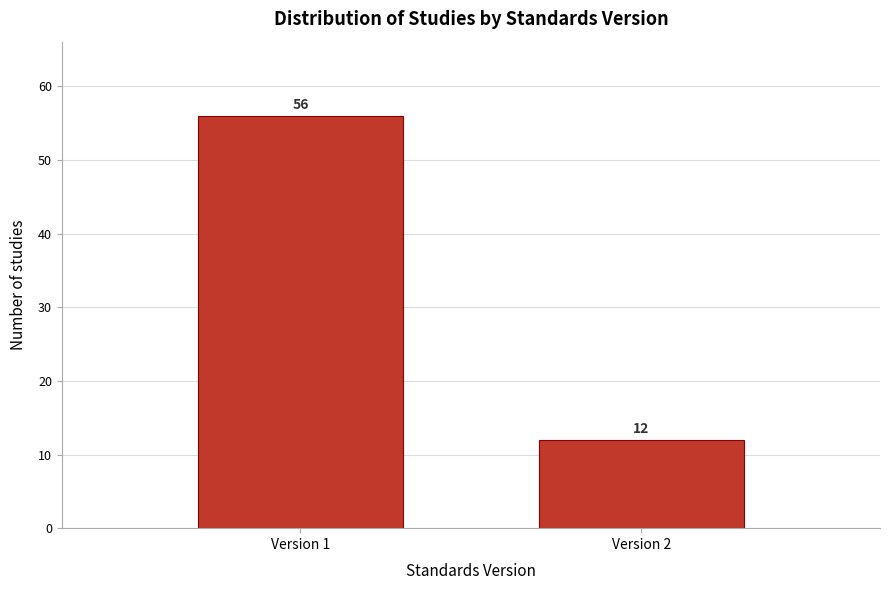

Reading right to left, what are all the values shown in this chart?

Version 2=12	Version 1=56